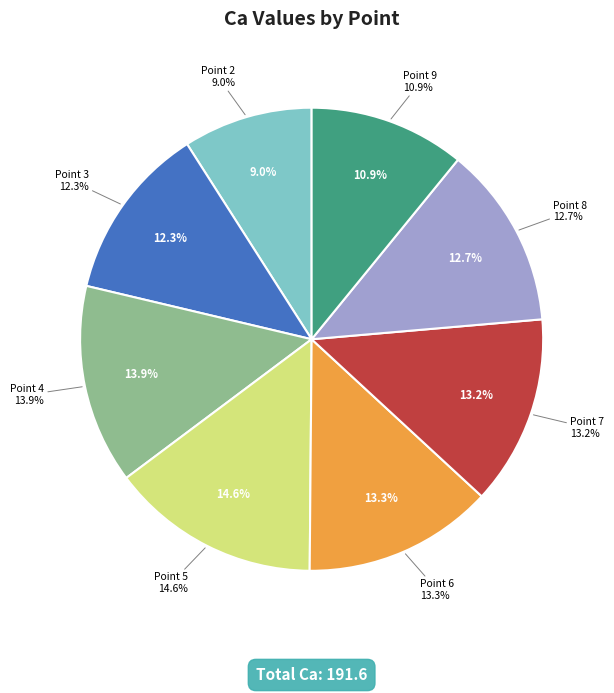

Is it true that Point 3 is 12% of the pie?

True